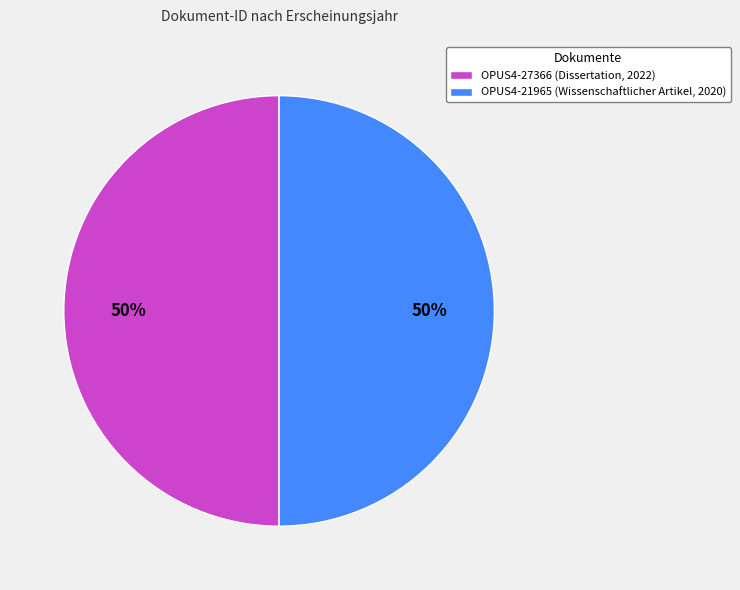

To the nearest percent, what percentage of the pie is OPUS4-21965 (Wissenschaftlicher Artikel, 2020)?

50%